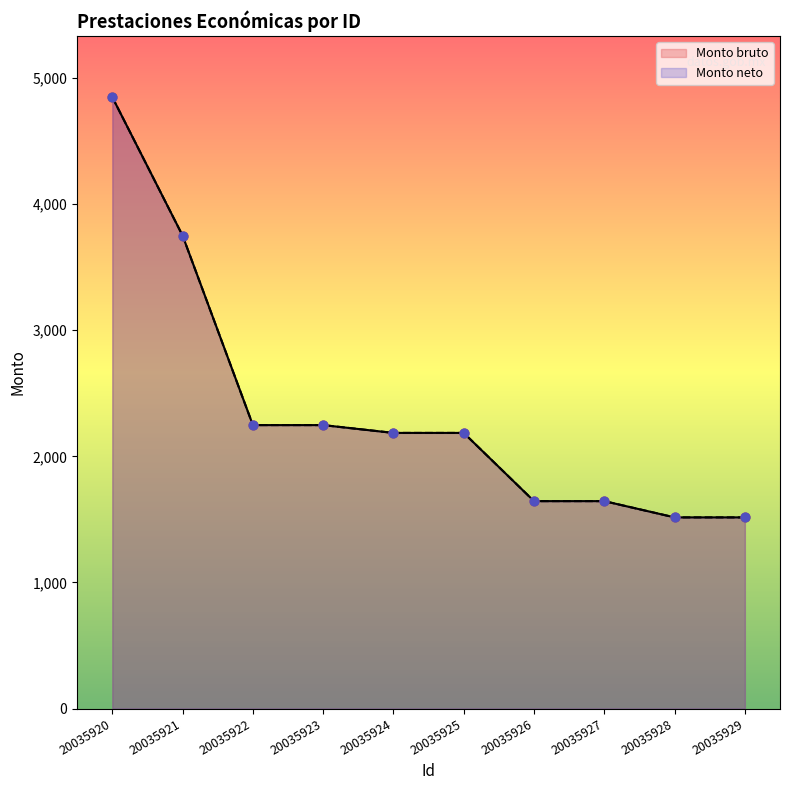

Which series contains the lowest Y value?

Monto bruto